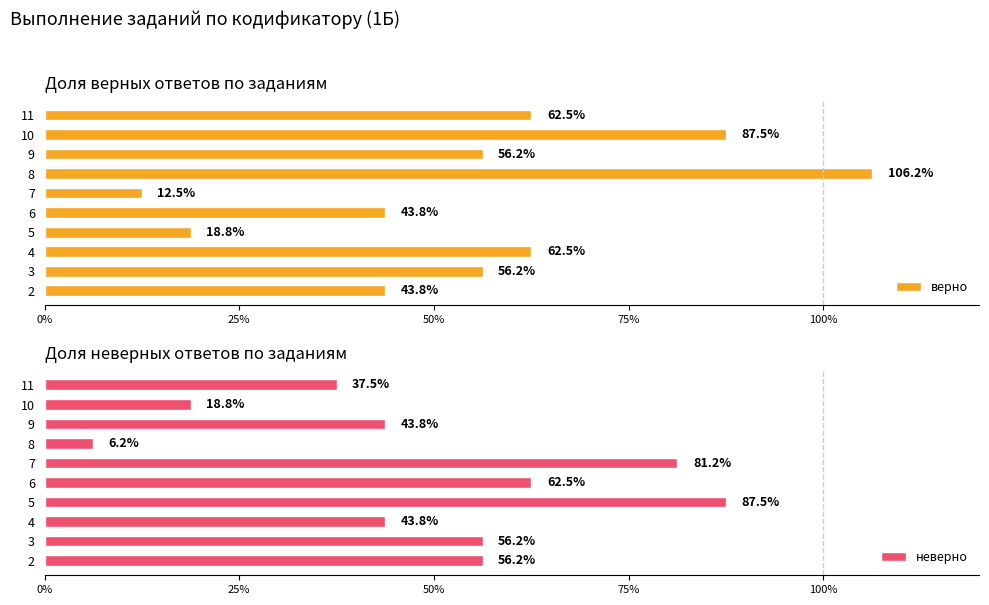

What is the difference between the maximum and minimum values in the верно series?

0.9